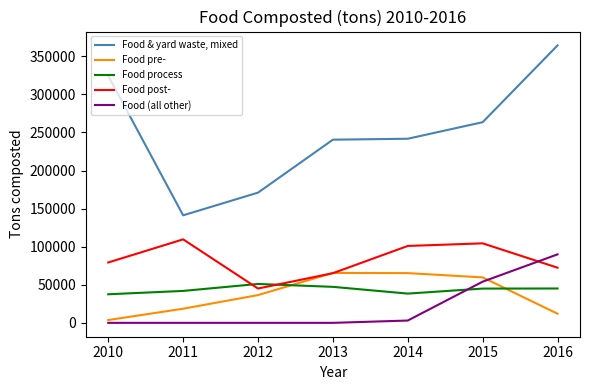

In Food pre-, how many points are higher than both neighbors (excluding endpoints)?

1